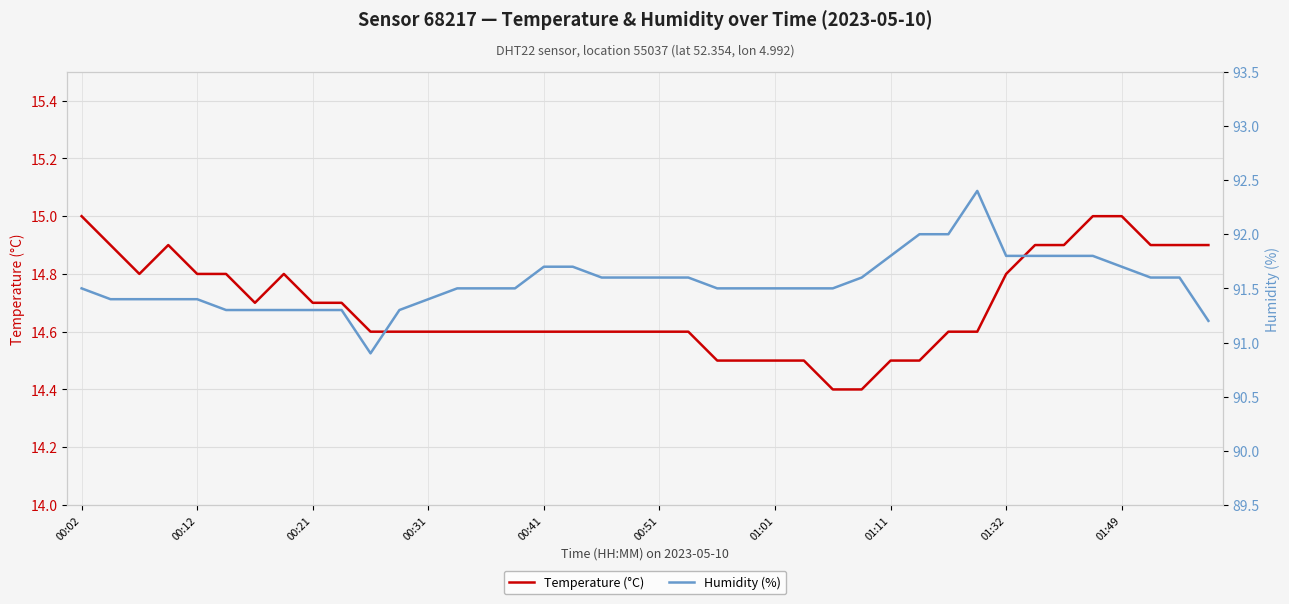

Is it true that Temperature (°C) equals 15.0 at 01:49?

True